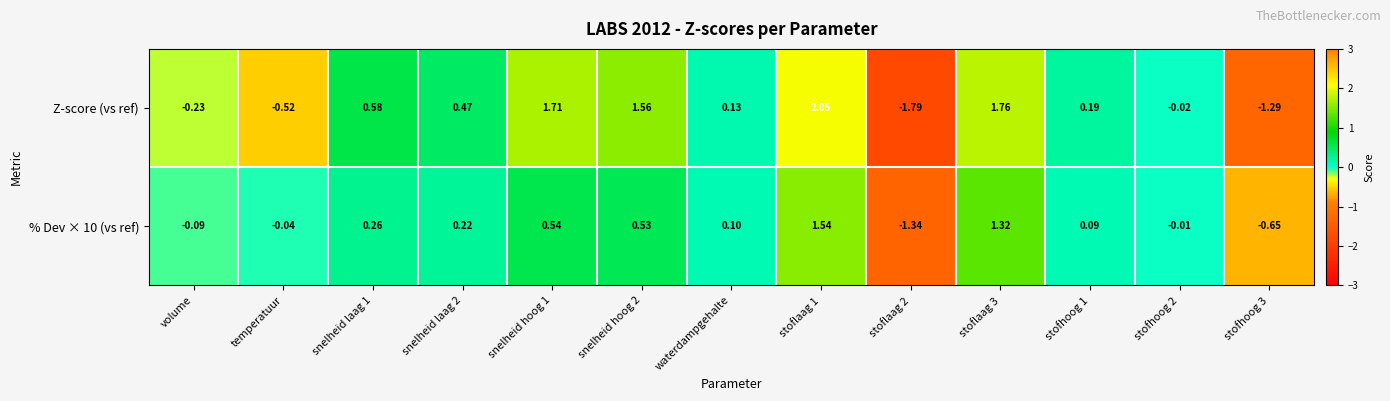

Which series changed the most between snelheid laag 1 and stoflaag 1?

Z-score (vs ref)